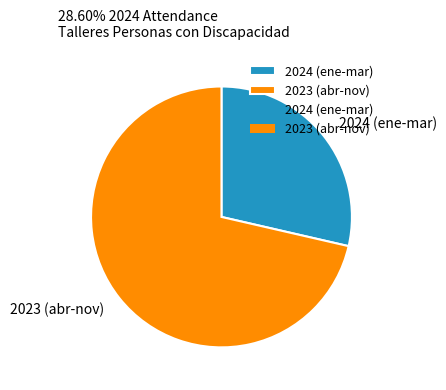

Which category has the smallest portion of the pie?

2024 (ene-mar)